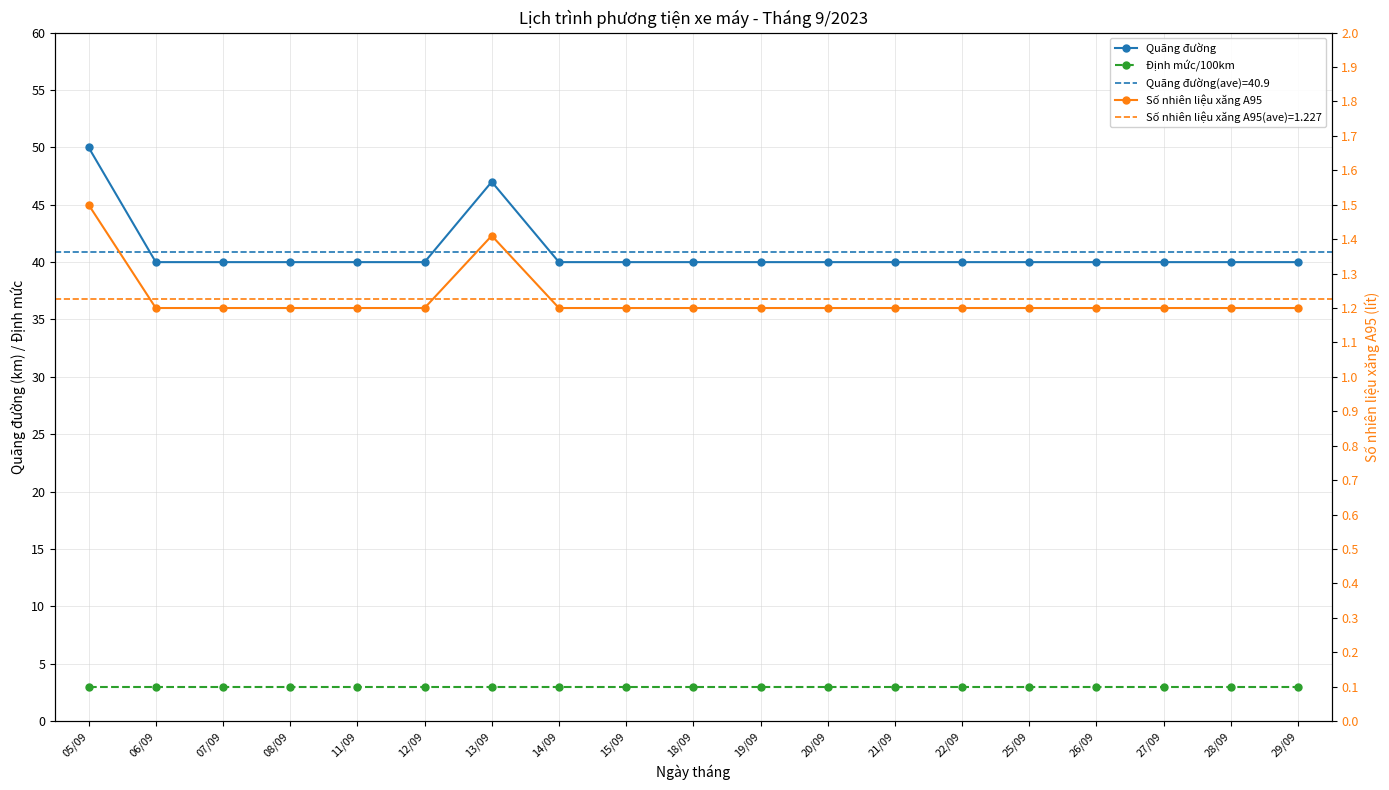

The Định mức/100km series shows 0.8 at 06/09. True or false?

False